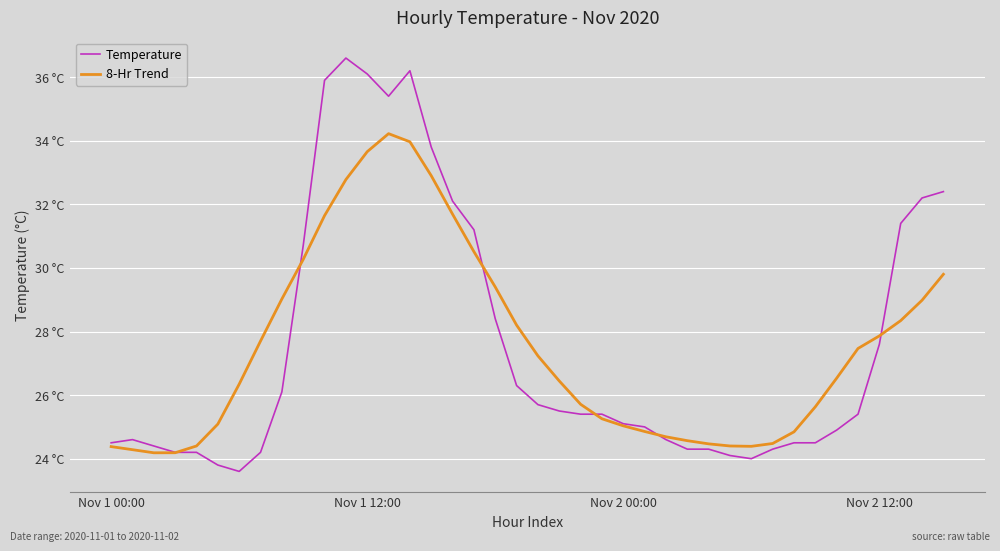

Does the chart display data point markers on the line(s)?

No